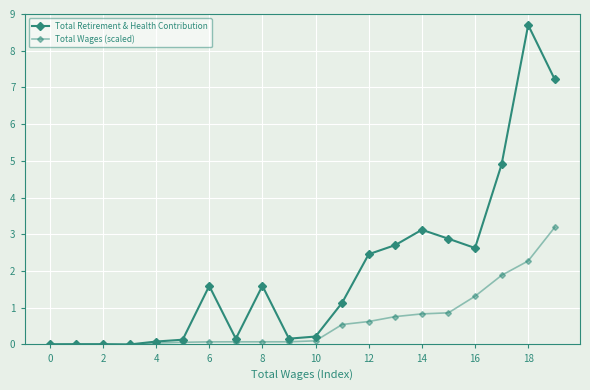

Reading left to right, extract all data points from this chart.

Total Retirement & Health Contribution: 0.0	0.0	0.0	0.0	0.1	0.1	1.6	0.2	1.6	0.2	0.2	1.1	2.5	2.7	3.1	2.9	2.6	4.9	8.7	7.2
Total Wages (scaled): 0.0	0.0	0.0	0.0	0.0	0.1	0.1	0.1	0.1	0.1	0.1	0.5	0.6	0.8	0.8	0.9	1.3	1.9	2.3	3.2